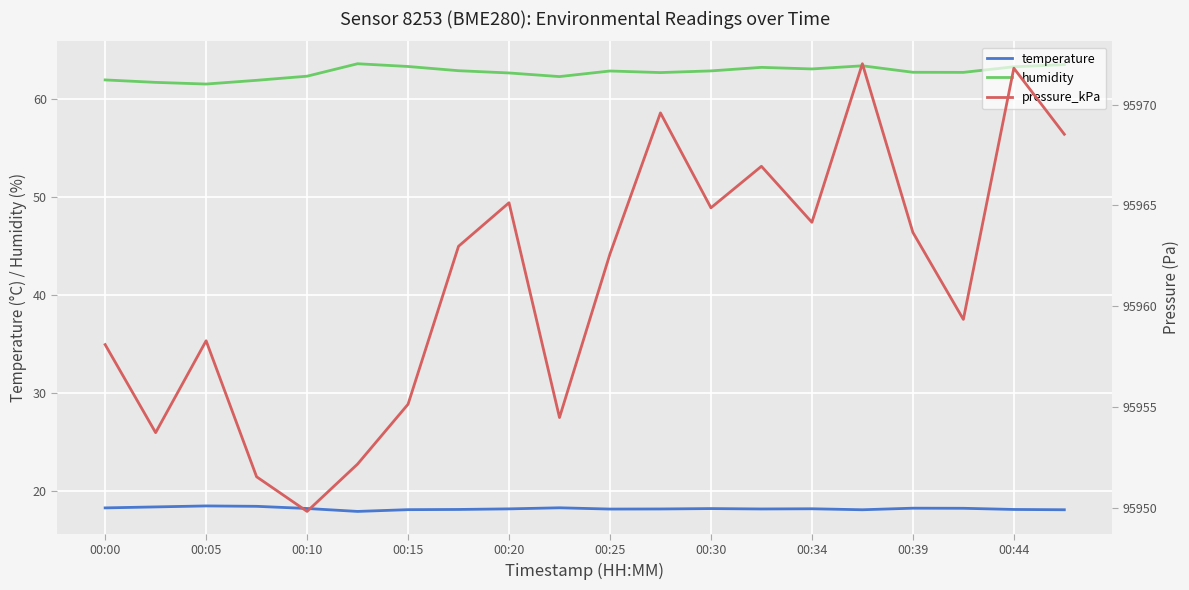

The humidity series shows 22.1 at 00:05. True or false?

False